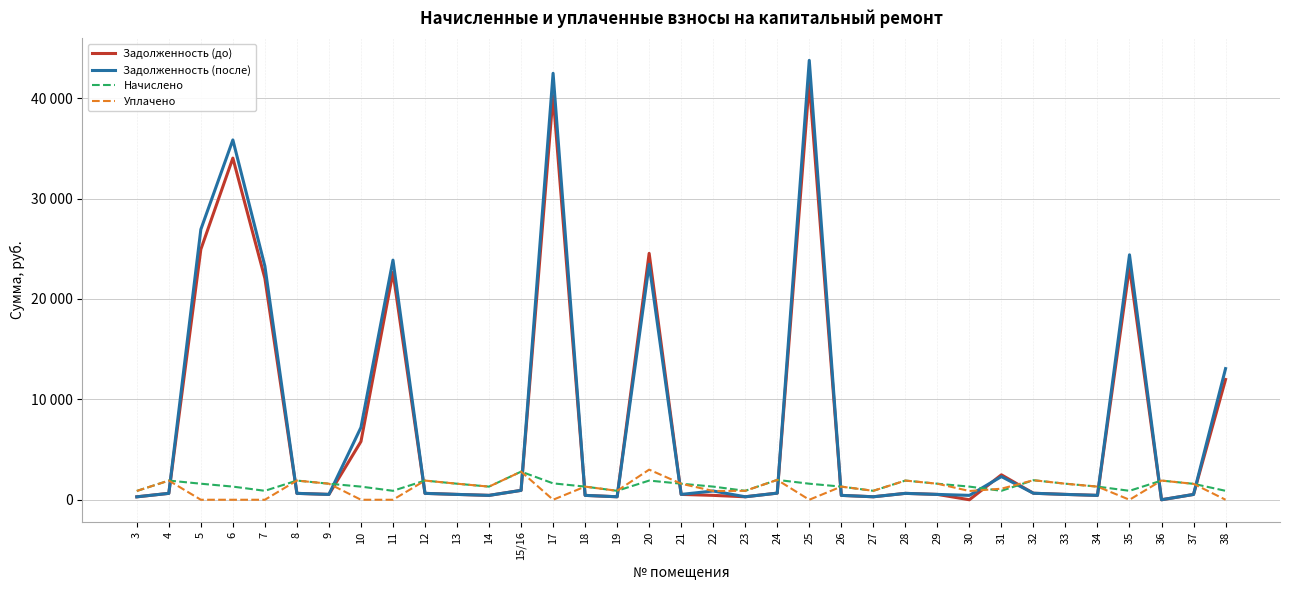

Is this an area chart (filled region under the line)?

No